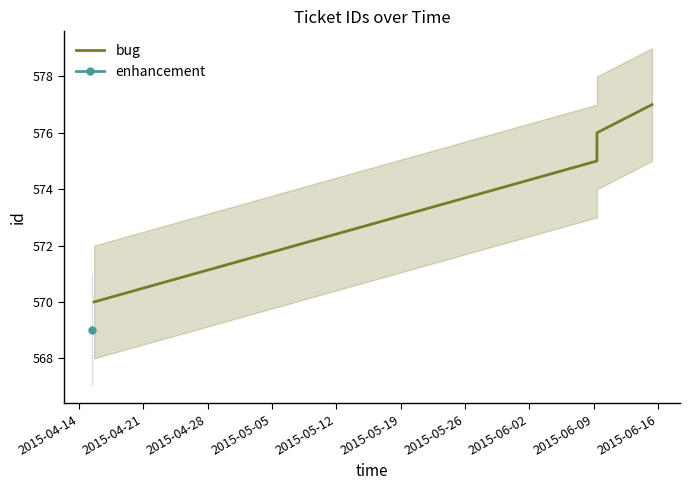

True or false: bug has more than 0 interior local peaks.

False